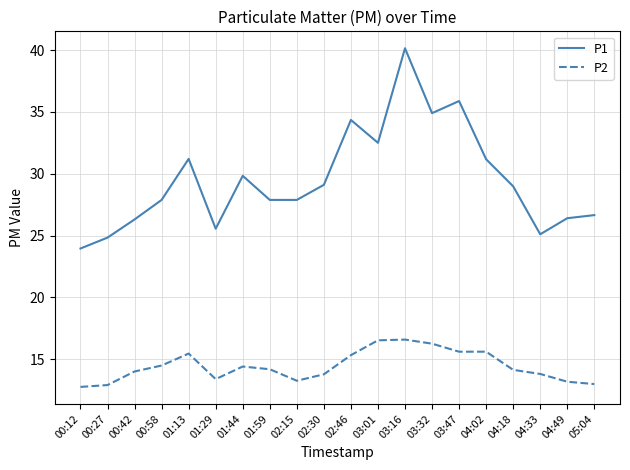

What are all the series names shown in the legend?

P1, P2